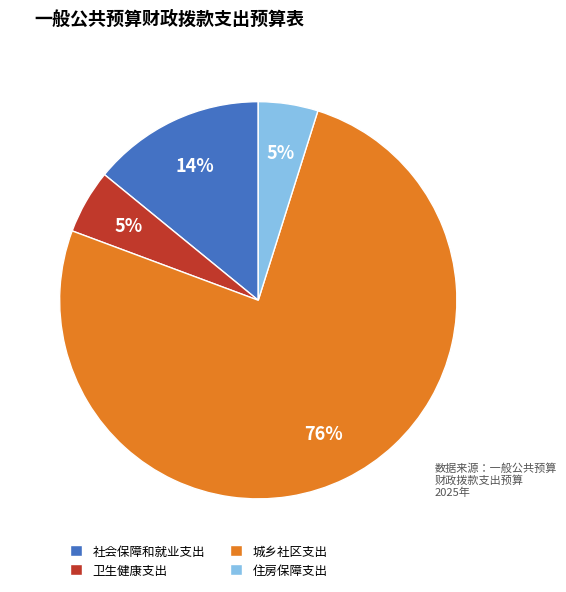

Does 城乡社区支出 account for over 50% of the chart?

Yes